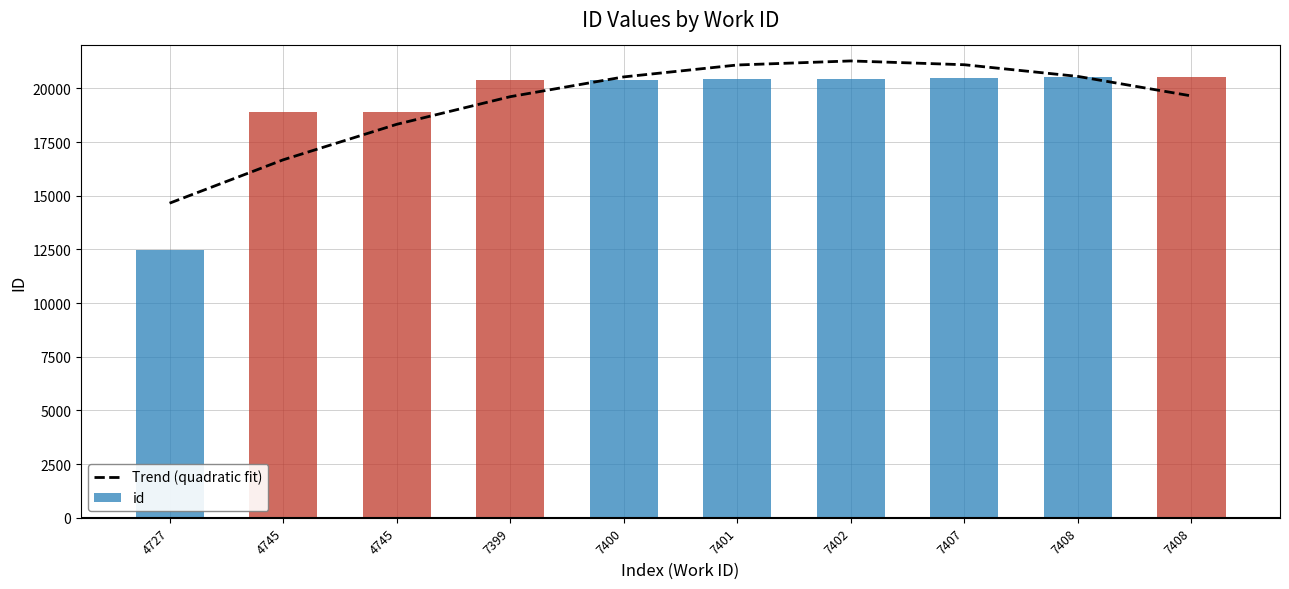

Which has a higher value, 4745 or 7400?

7400